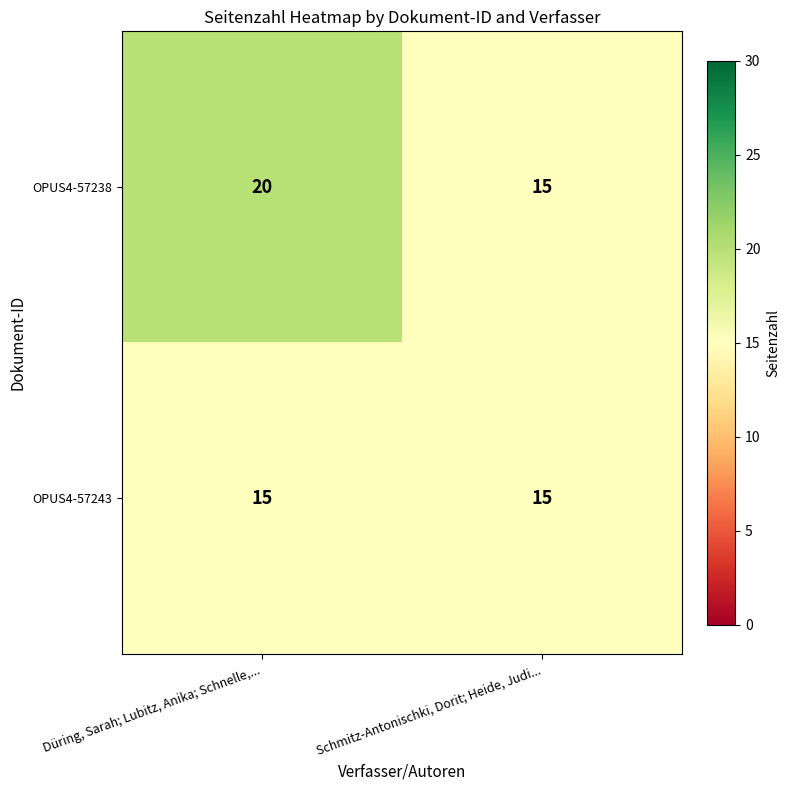

Which series has the largest total across all categories?

OPUS4-57238